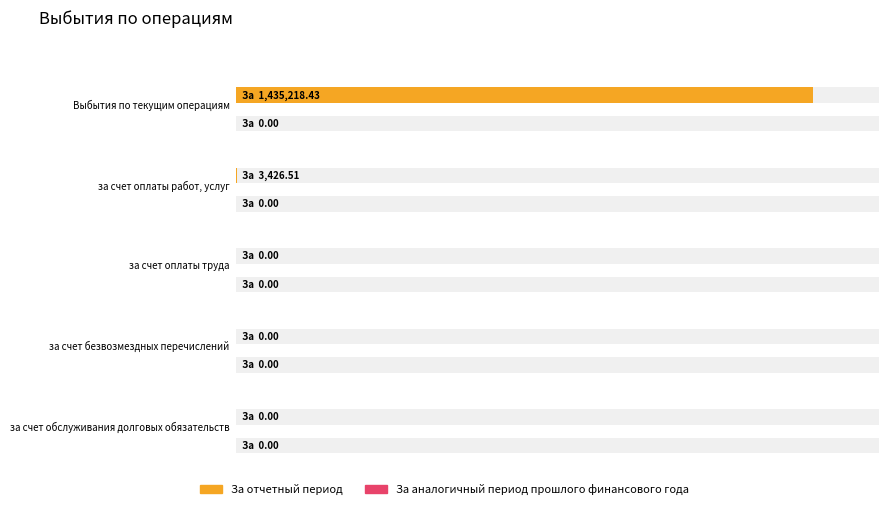

Which series has the widest spread of values?

За отчетный период